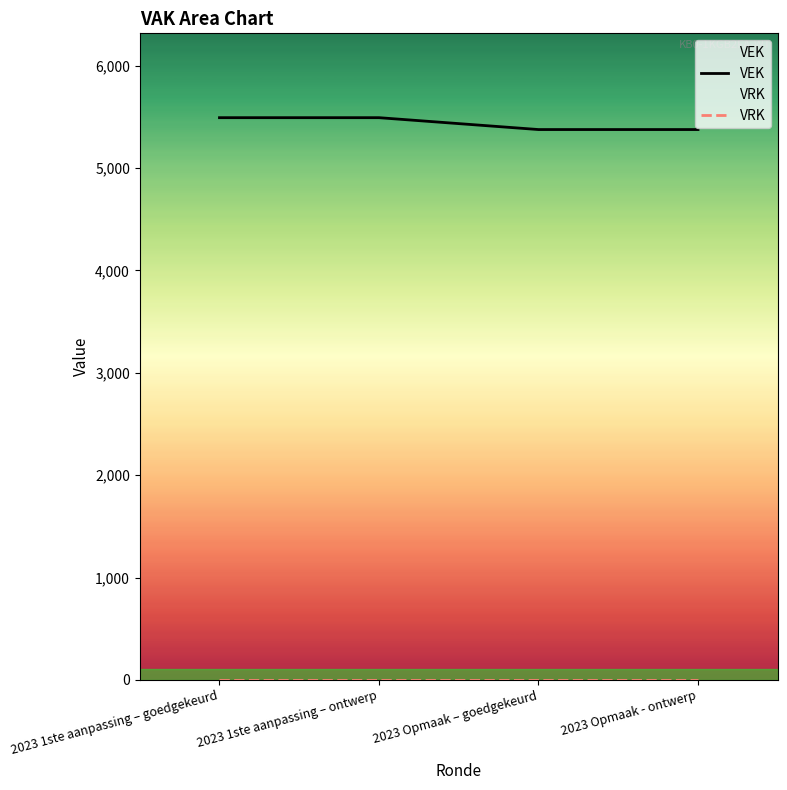

True or false: VEK and VRK intersect in this chart.

False